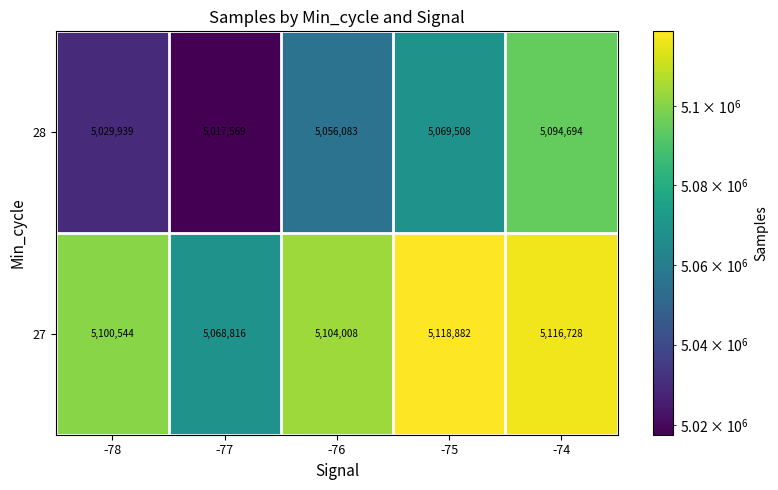

What is the sum of the 28 values at -78 and -74?

10124633